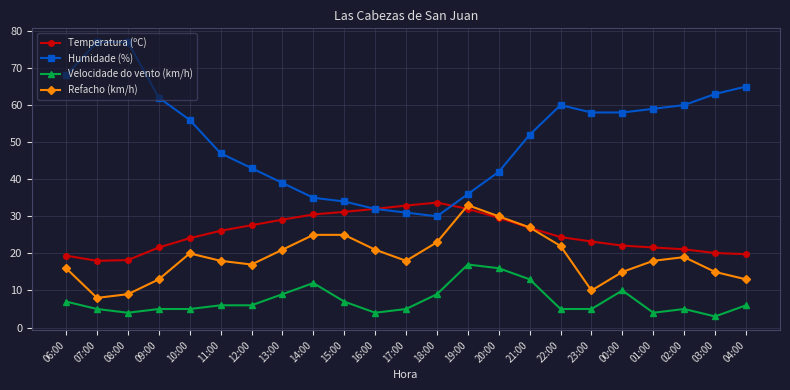

Which series has the largest range (max minus min)?

Humidade (%)